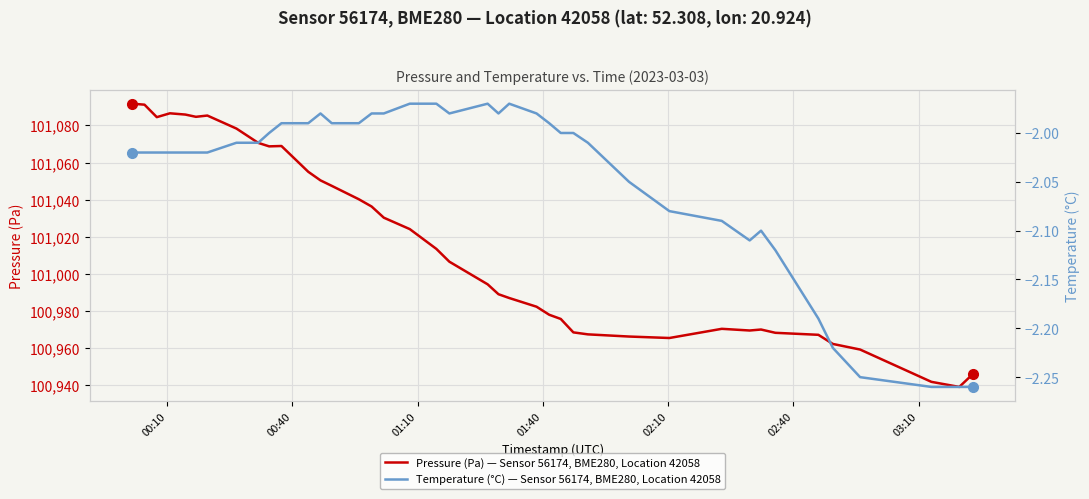

What is the minimum value for Pressure (Pa) — Sensor 56174, BME280, Location 42058?

100939.1